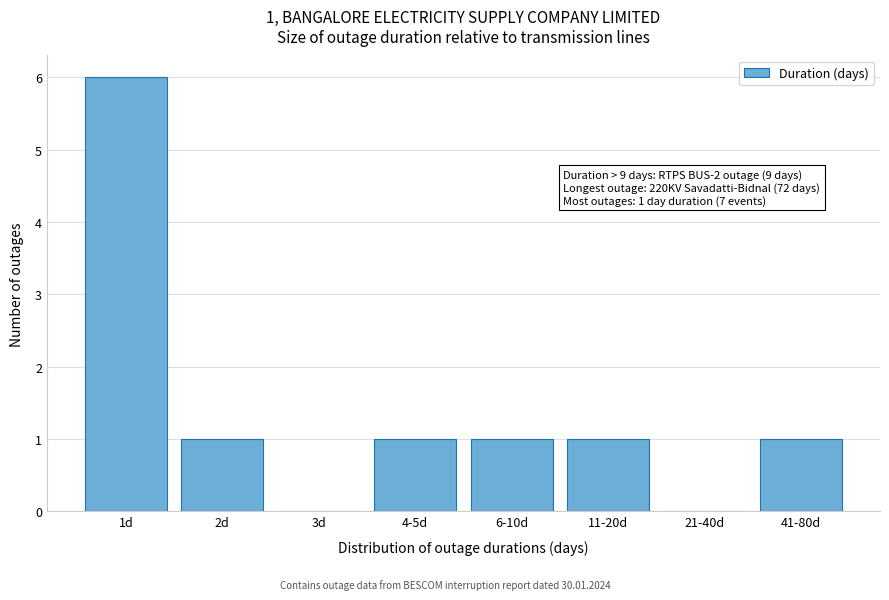

Reading left to right, extract all data points from this chart.

1d=6	2d=1	3d=0	4-5d=1	6-10d=1	11-20d=1	21-40d=0	41-80d=1